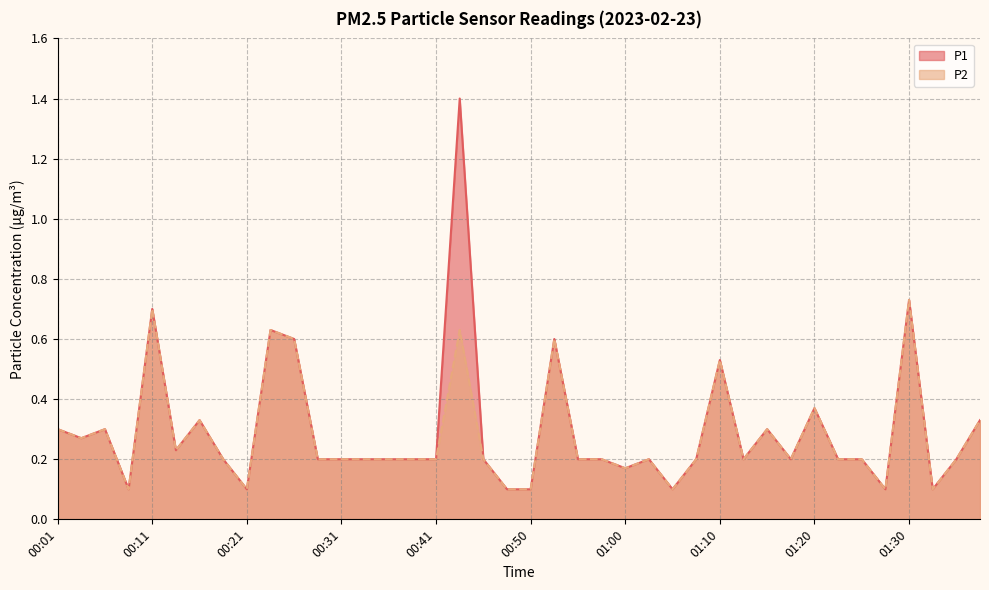

True or false: P2 and P1 cross at least once.

False